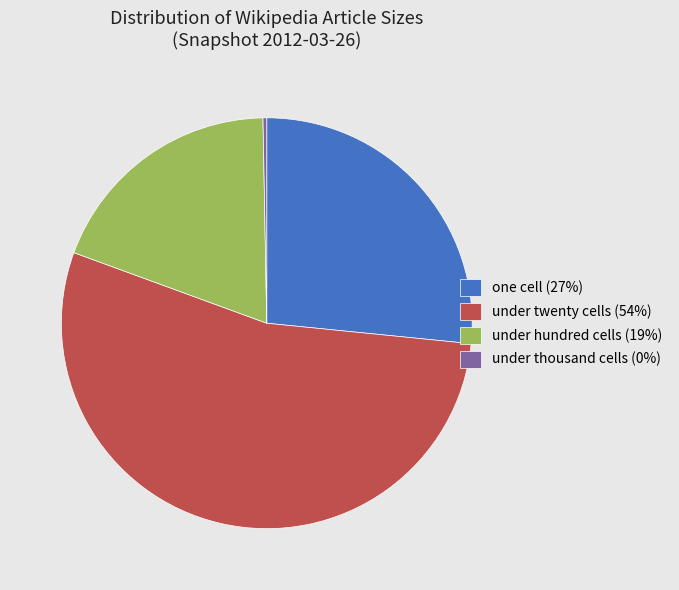

What is the largest slice in the pie chart?

under twenty cells (54%)